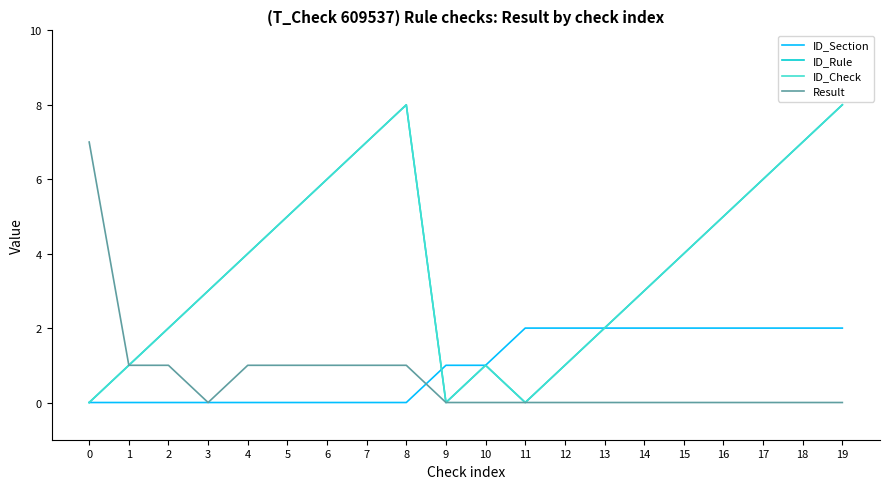

Is this an area chart (filled region under the line)?

No